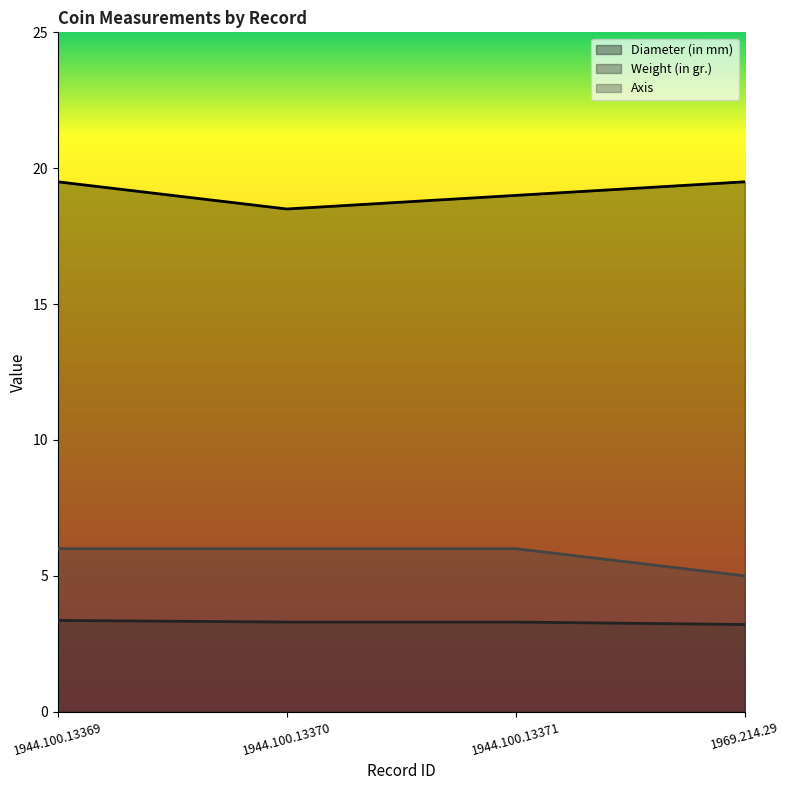

True or false: Weight (in gr.) has more than 2 interior local peaks.

False